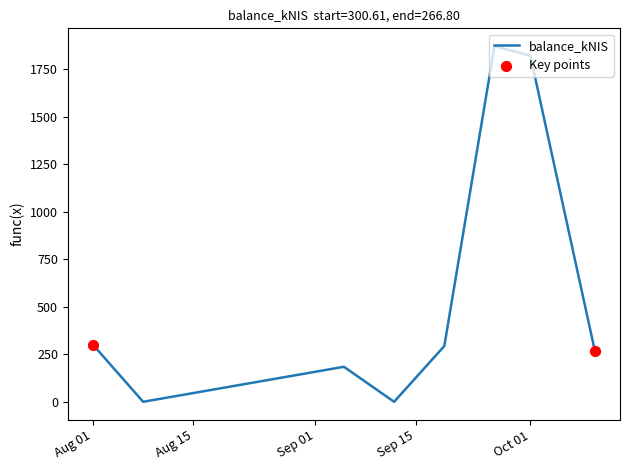

What is the greatest value displayed?

1871.6